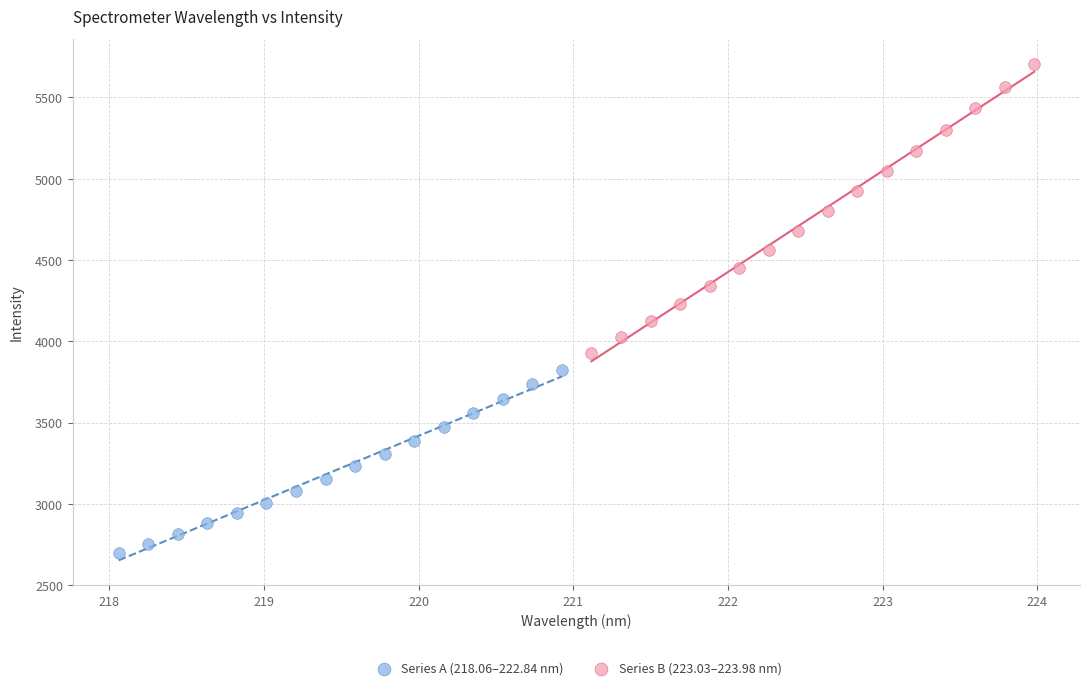

Which series reaches the maximum Y coordinate?

Series B (223.03–223.98 nm)